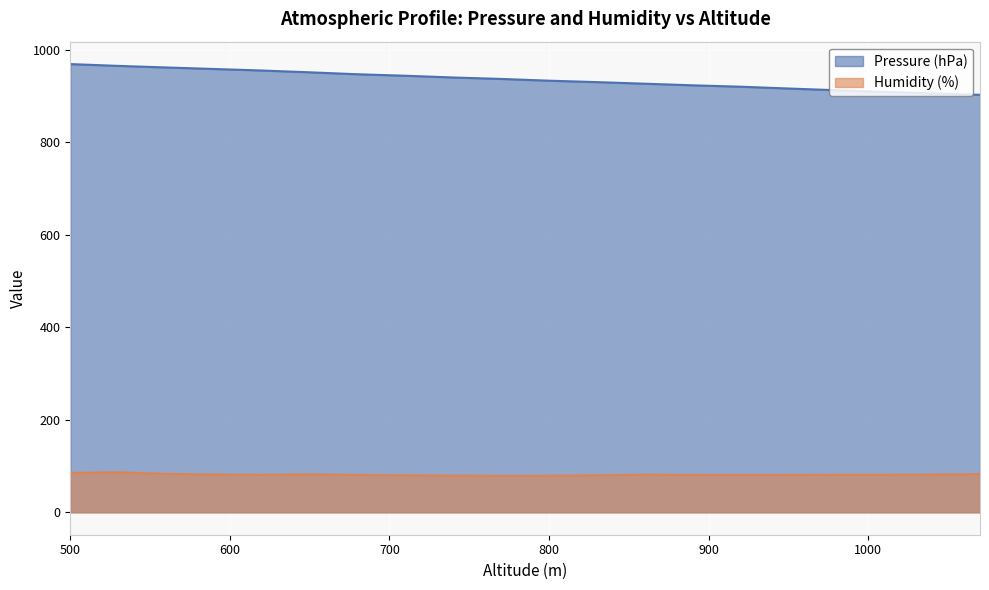

At which label is Humidity (%) closest to 82?

650